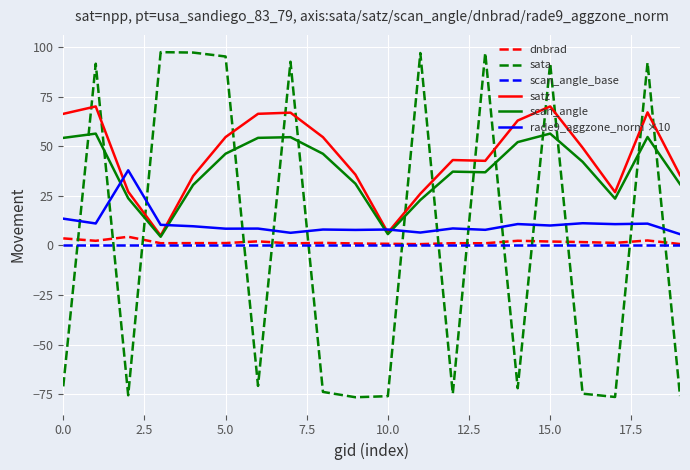

Count the number of categories in the chart.

20